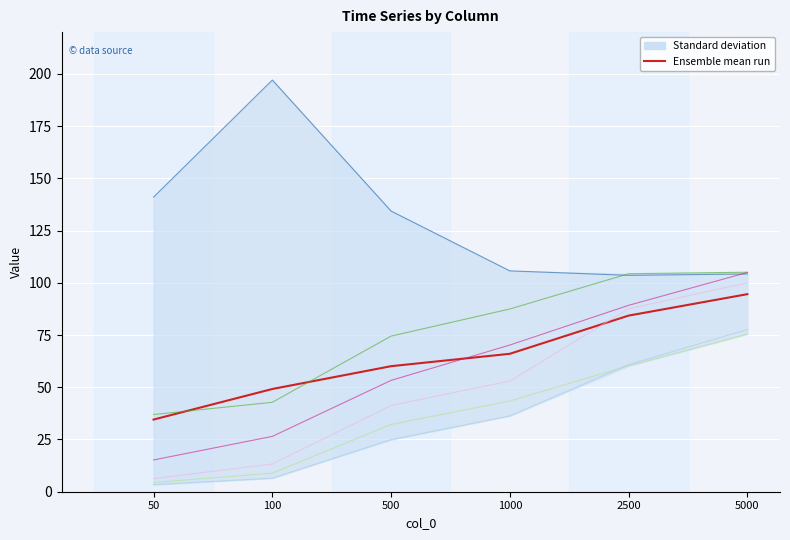

What is the average value?

64.8